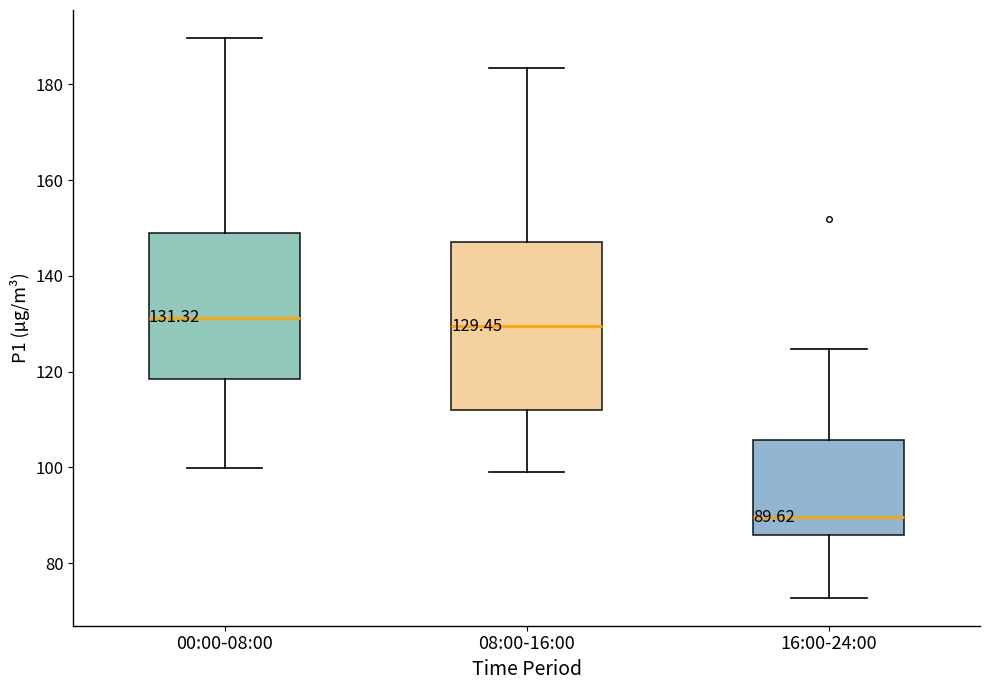

Which box is the tallest, from its lower edge to its upper edge?

08:00-16:00